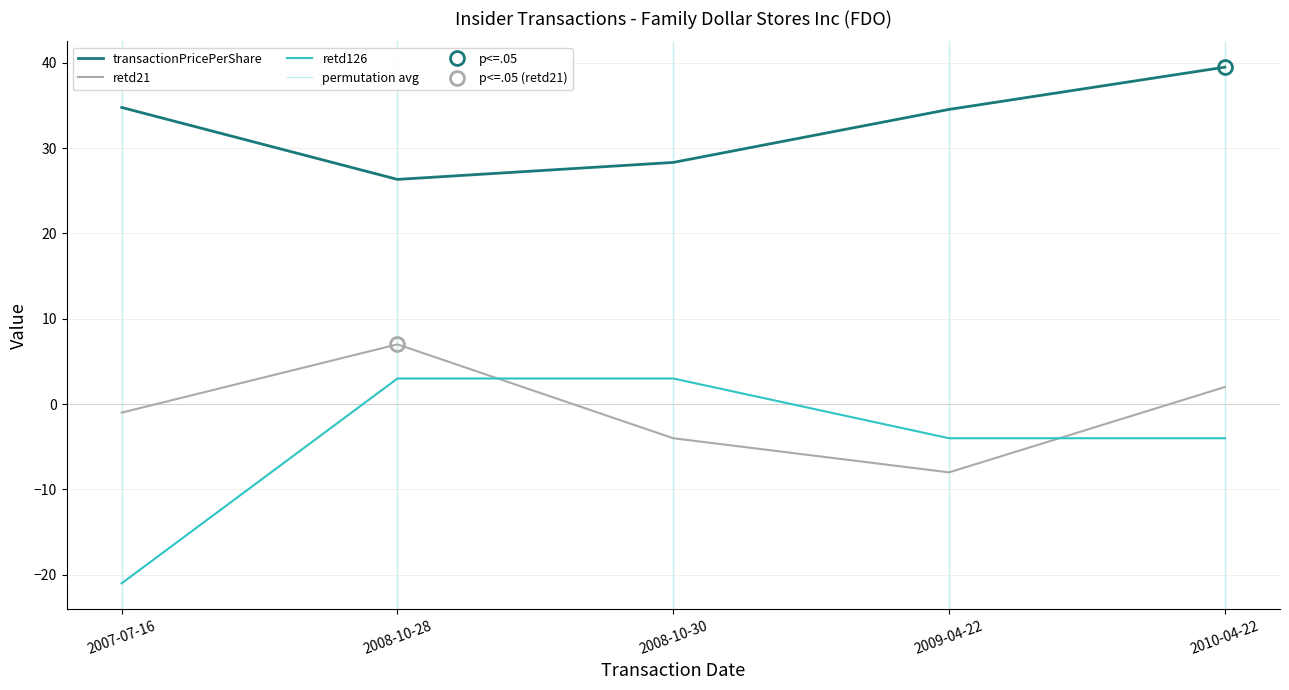

The retd21 series shows -4.0 at 2008-10-30. True or false?

True